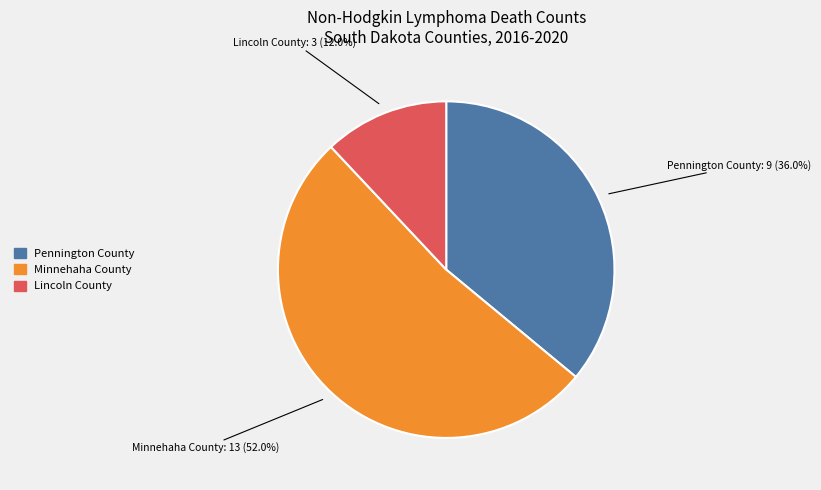

How many slices are in this pie chart?

3